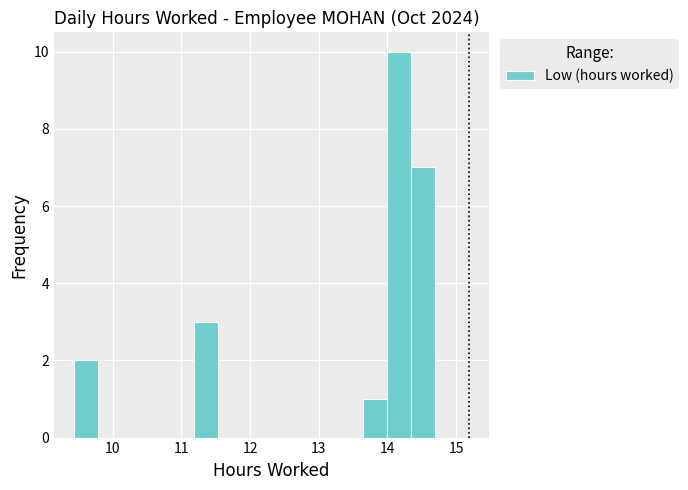

Read against the x-axis, roughly where is the centre of the tallest bar?

14.2